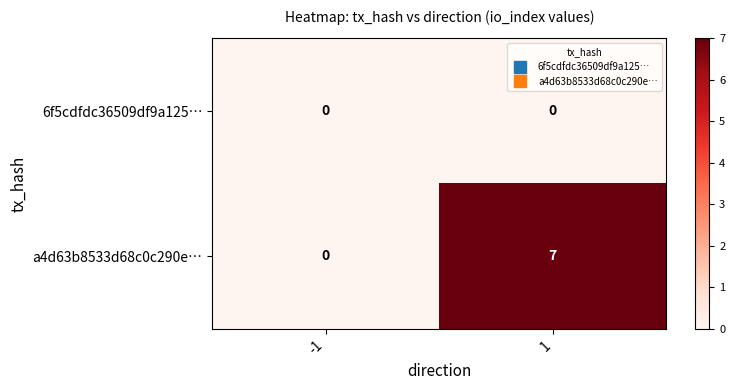

What is the total value across all series at 1?

7